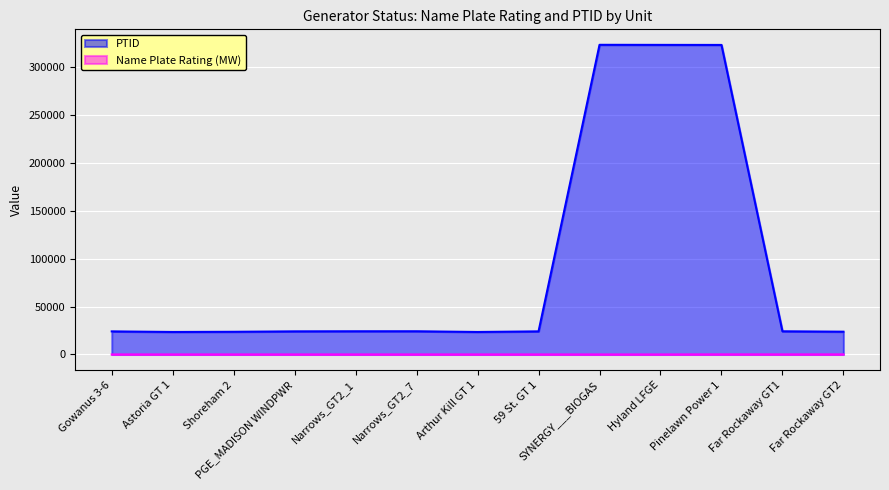

What is the label of the 13th point from the right?

Gowanus 3-6